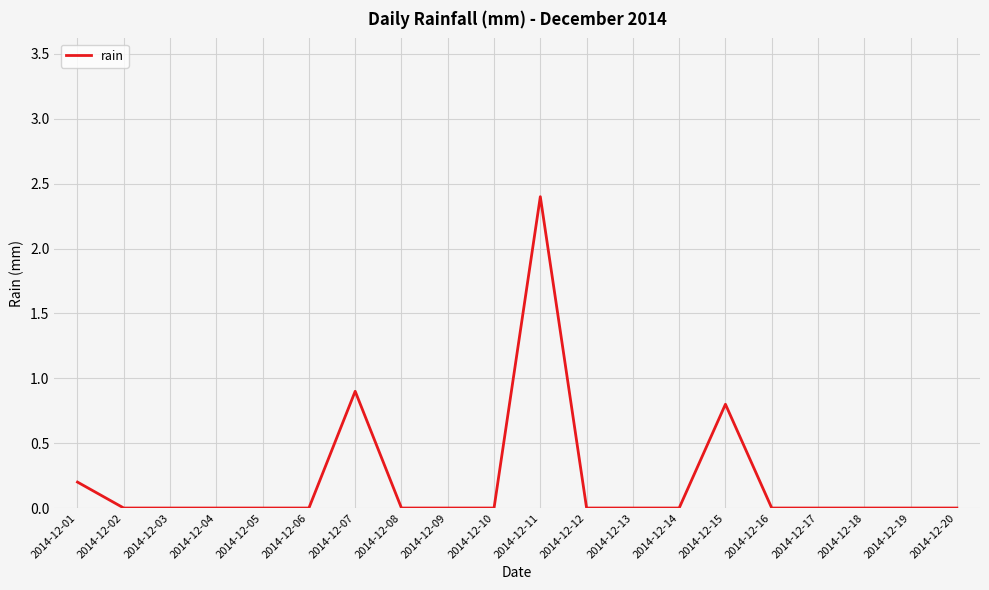

The value at 2014-12-09 is 0.0. True or false?

True